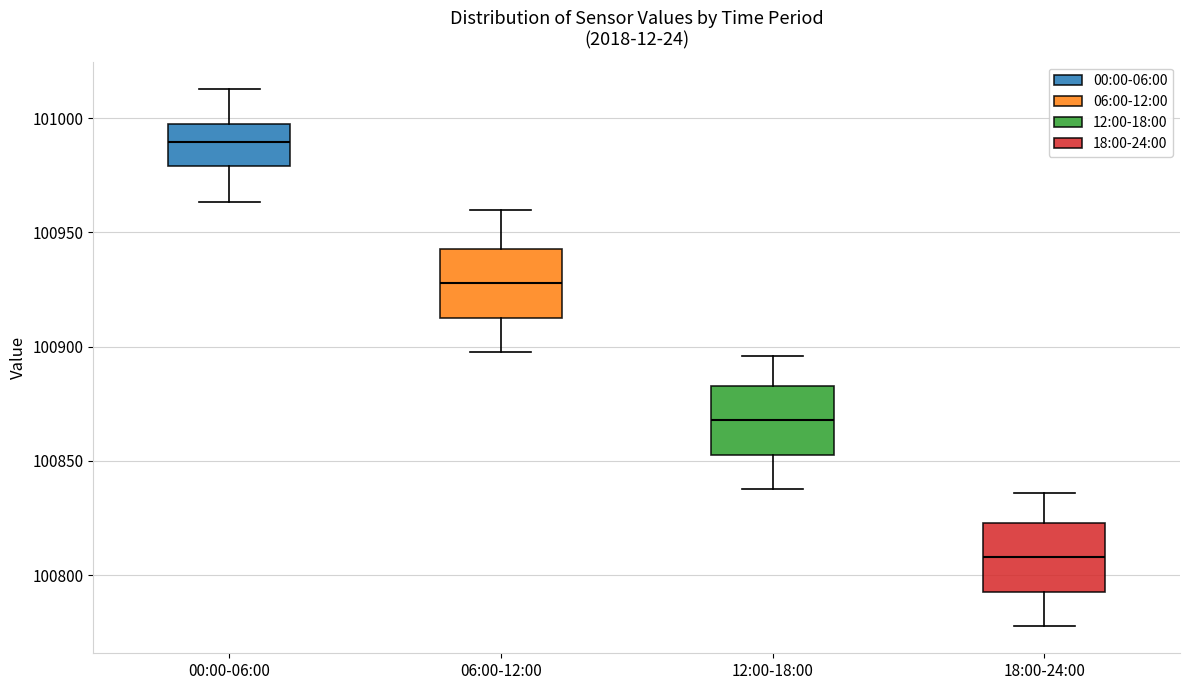

Where does the lower whisker of the box for 00:00-06:00 end on the y-axis? The values are not printed on the chart, so give them approximately, as read against the axis.

100965